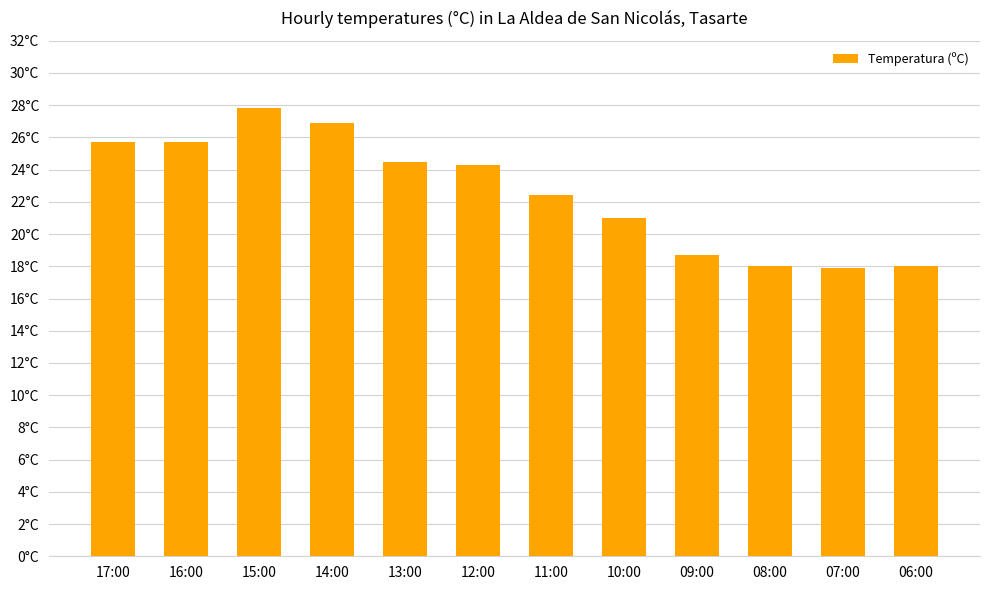

What is the minimum value shown in the chart?

17.9